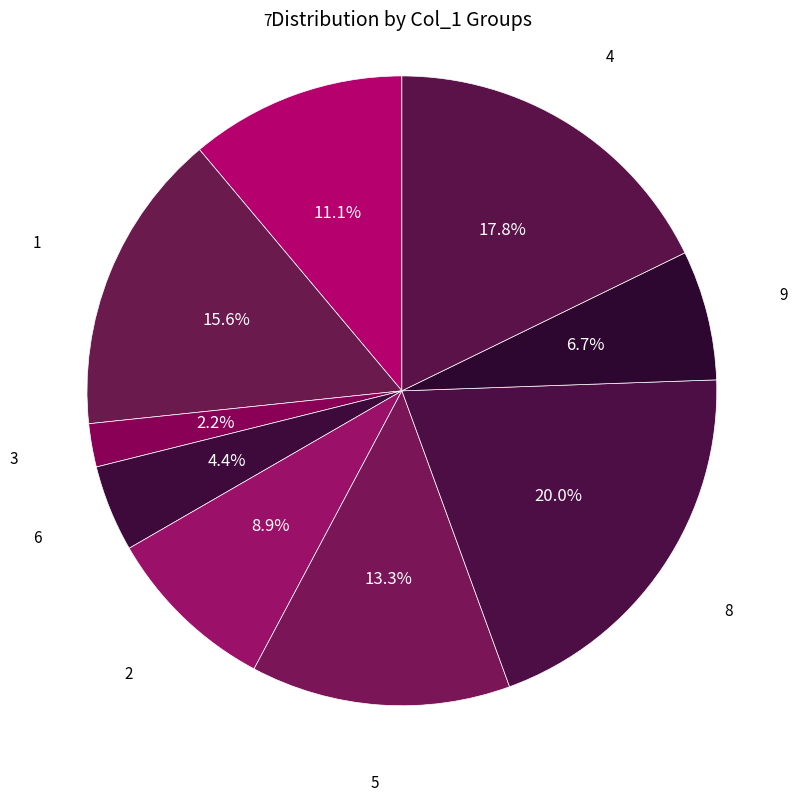

Do 9 and 2 together represent more than half of the pie?

No